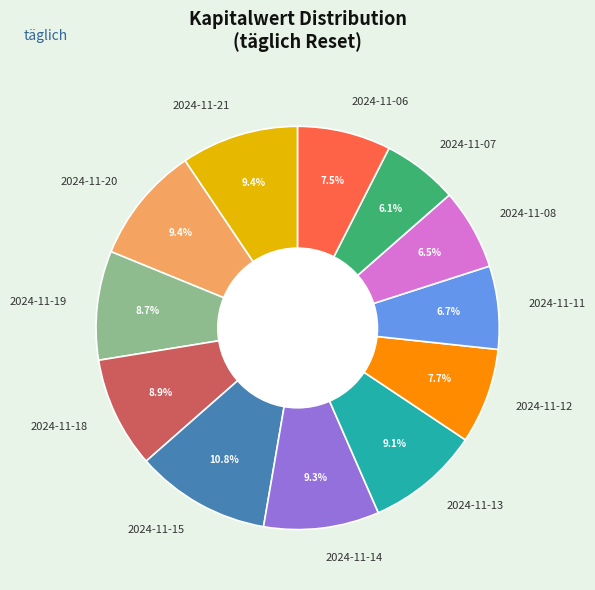

Does 2024-11-06 represent more than half of the total?

No